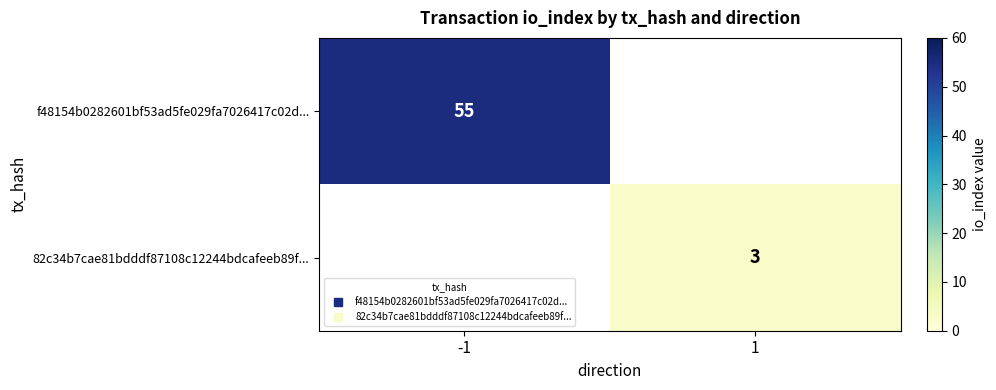

Rank the series by their average value, from highest to lowest.

f48154b0282601bf53ad5fe029fa7026417c02d..., 82c34b7cae81bdddf87108c12244bdcafeeb89f...